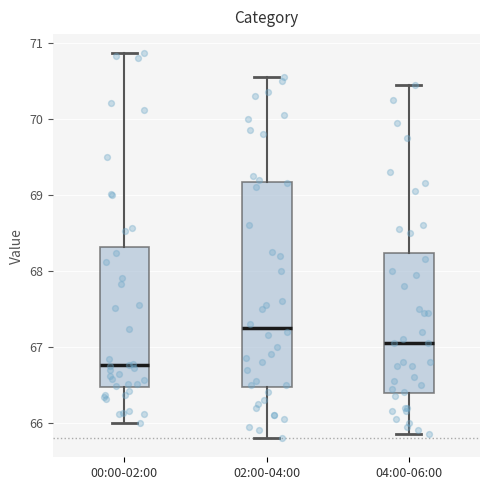

Reading left to right, read every box against the y-axis: the position of its median line, the range the box covers, and the ends of its whiskers. The values are not printed on the chart, so give them approximately, as read against the axis.

00:00-02:00: median 66.8, box 66.5 to 68.3, whiskers 66.0 to 70.9
02:00-04:00: median 67.3, box 66.5 to 69.2, whiskers 65.8 to 70.6
04:00-06:00: median 67.1, box 66.4 to 68.2, whiskers 65.9 to 70.5